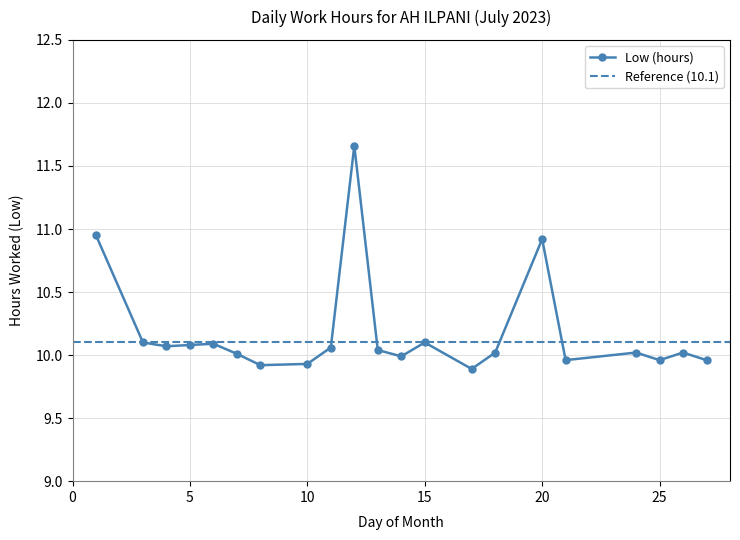

How many distinct data groups are displayed?

1